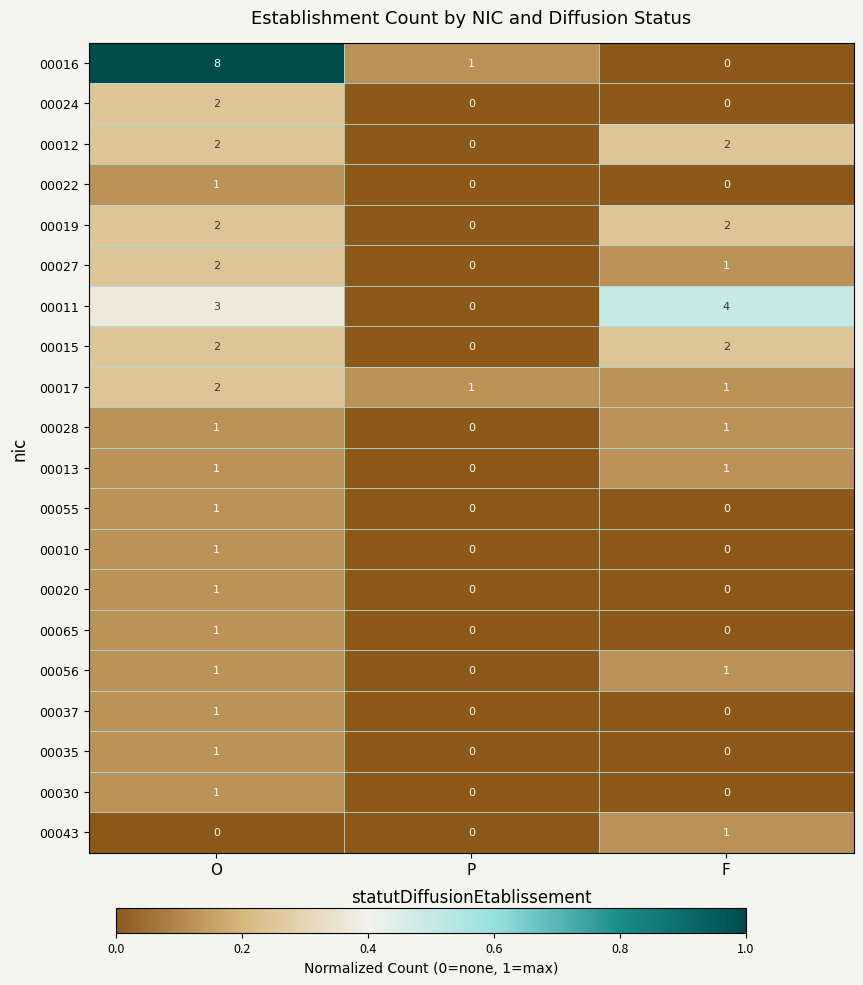

The 00011 series shows 4 at F. True or false?

True